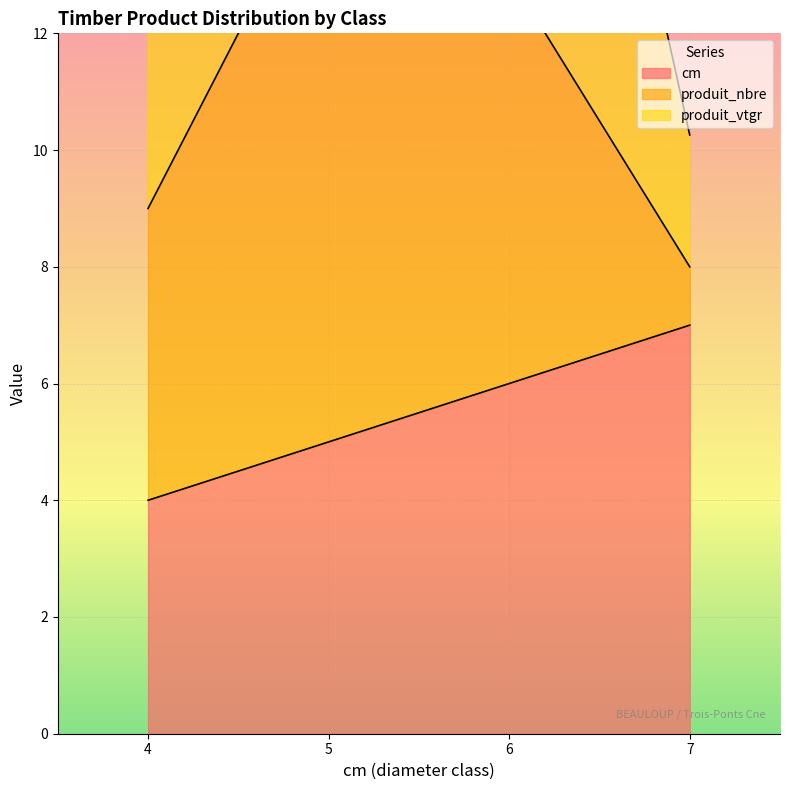

What is the highest value of the produit_vtgr series?

25.7